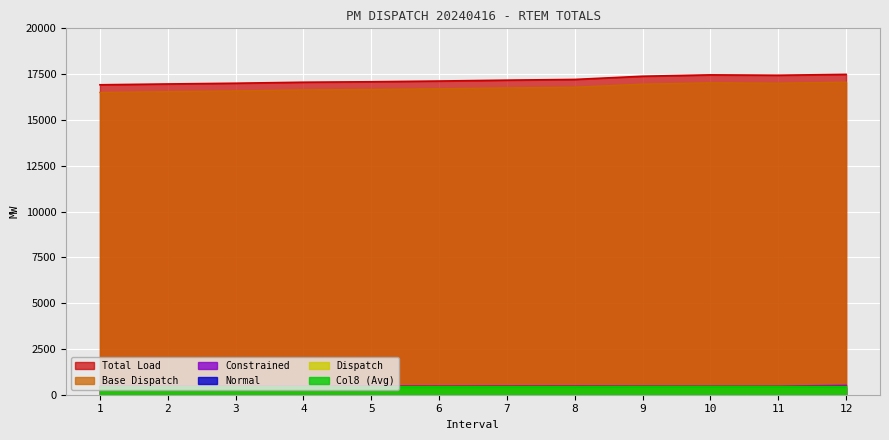

Reading right to left, list all the values displayed in this chart.

Total Load: 17486.8	17438.7	17459.5	17384.8	17210.1	17171.0	17123.0	17083.7	17057.9	17003.4	16962.8	16918.3
Base Dispatch: 17061.6	17005.3	17024.8	16953.3	16786.3	16748.8	16702.5	16663.6	16639.1	16582.4	16543.2	16499.3
Col8: 425.2	433.5	434.8	431.6	423.8	422.2	420.5	420.1	418.8	421.0	419.6	419.0